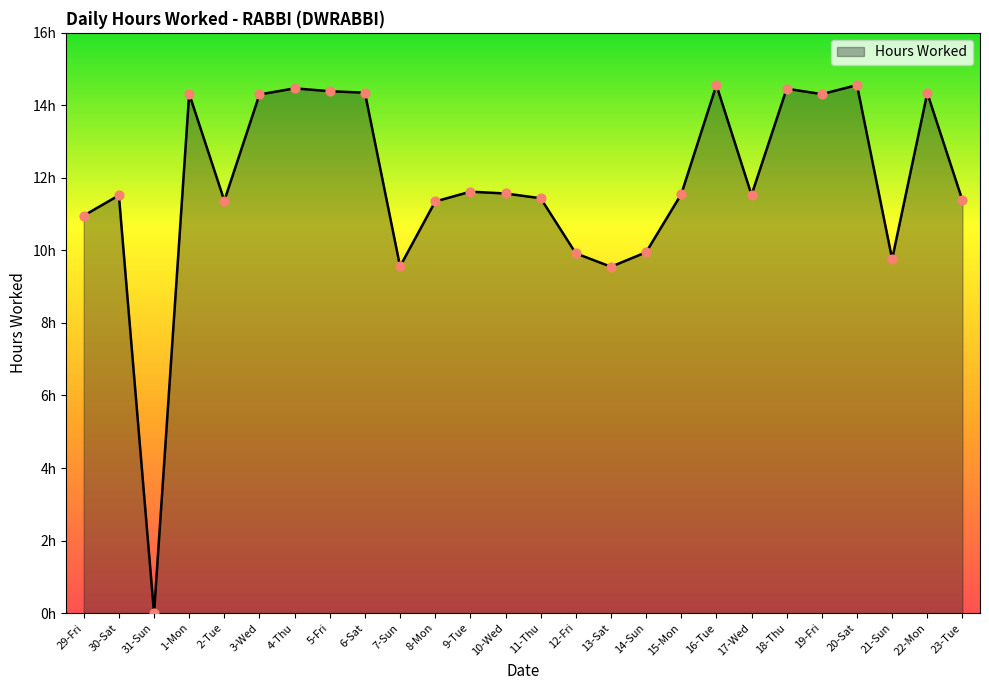

Between 5-Fri and 2-Tue, which is larger?

5-Fri